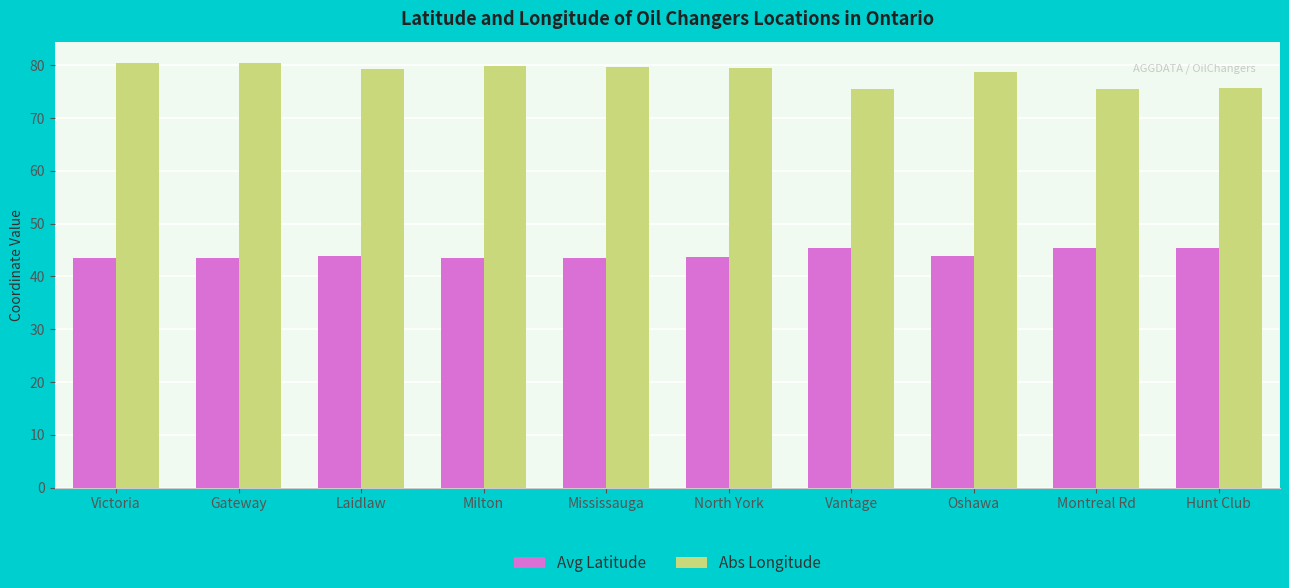

Rank the series at Victoria from highest to lowest value.

Abs Longitude, Avg Latitude